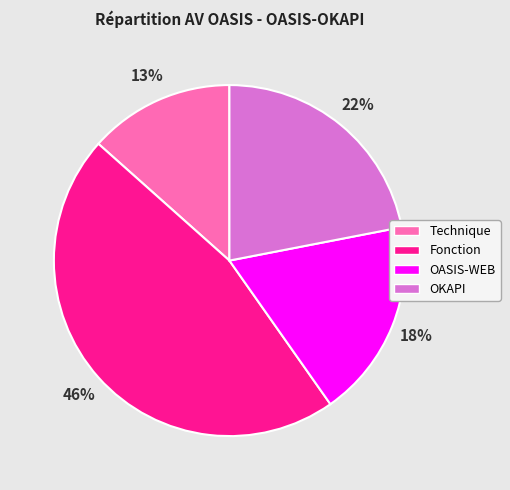

Combined, do Fonction and OASIS-WEB account for over 50%?

Yes